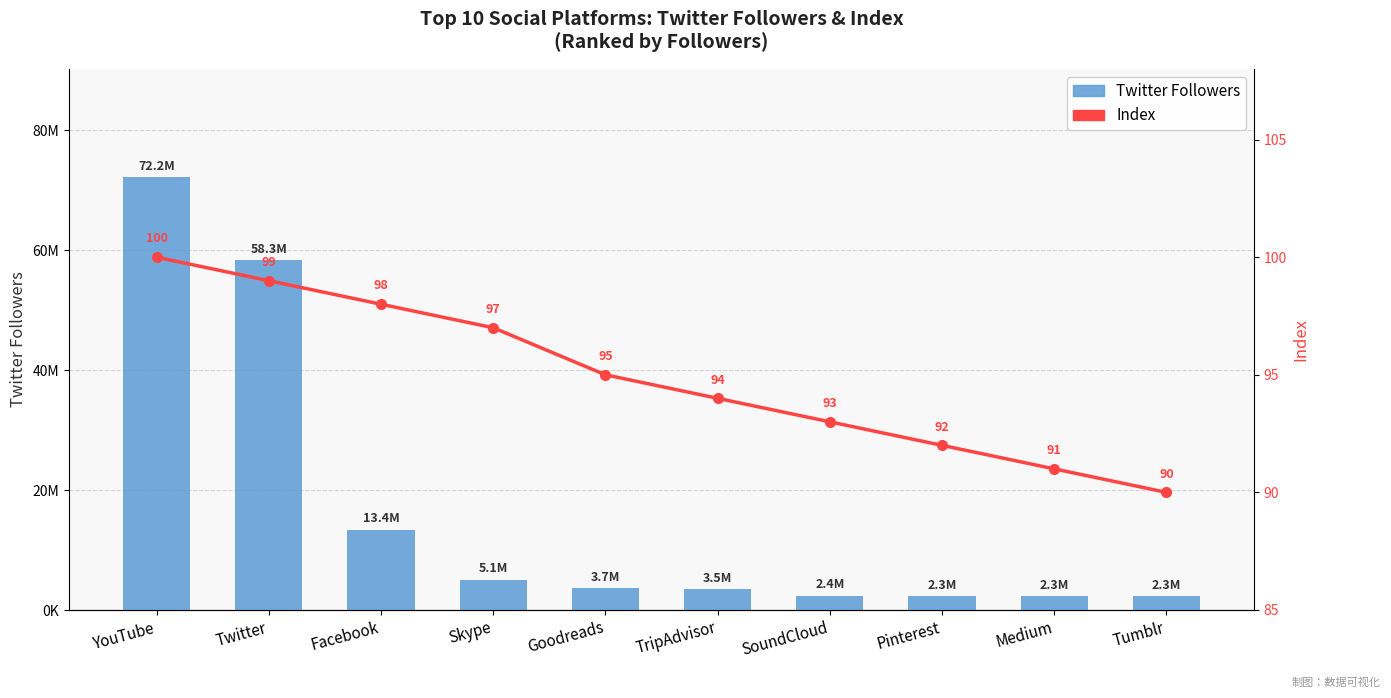

What is the spread (max minus min) of values at Facebook?

13393485